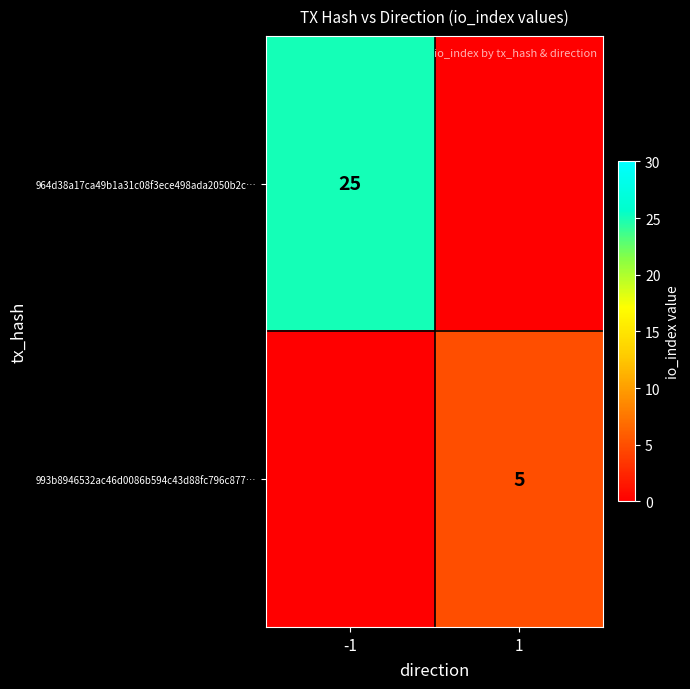

The value of 993b8946532ac46d0086b594c43d88fc796c877… at 1 is 2. True or false?

False